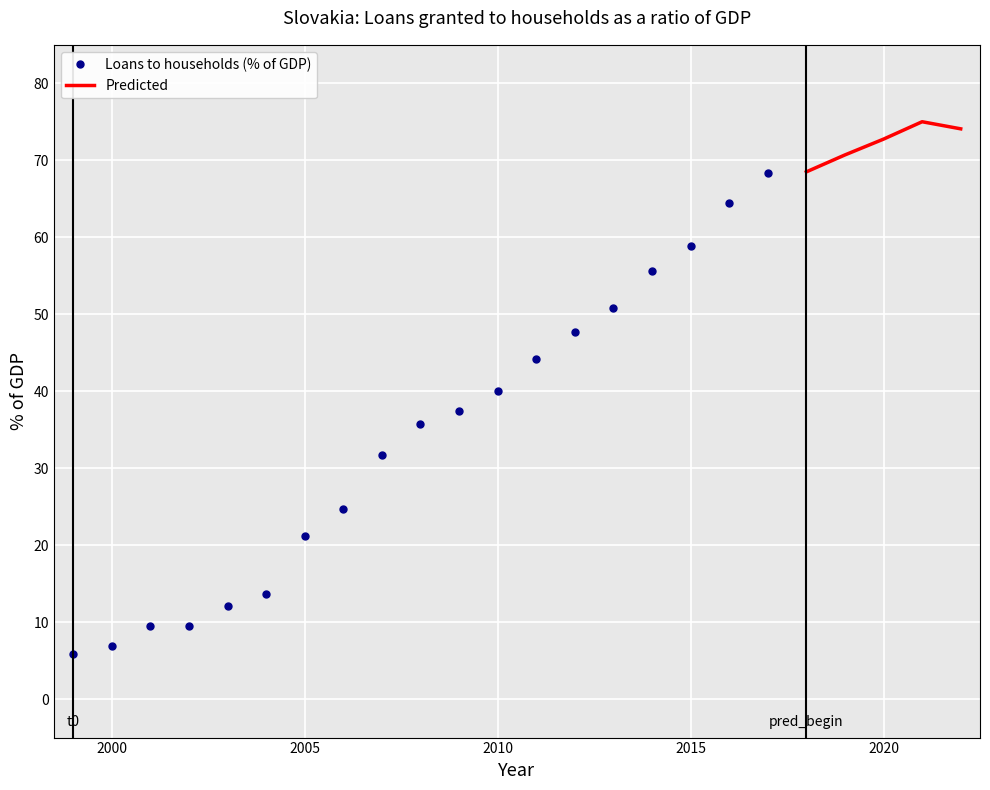

List the labels in order of value, largest first.

2021, 2022, 2020, 2019, 2018, 2017, 2016, 2015, 2014, 2013, 2012, 2011, 2010, 2009, 2008, 2007, 2006, 2005, 2004, 2003, 2001, 2002, 2000, 1999